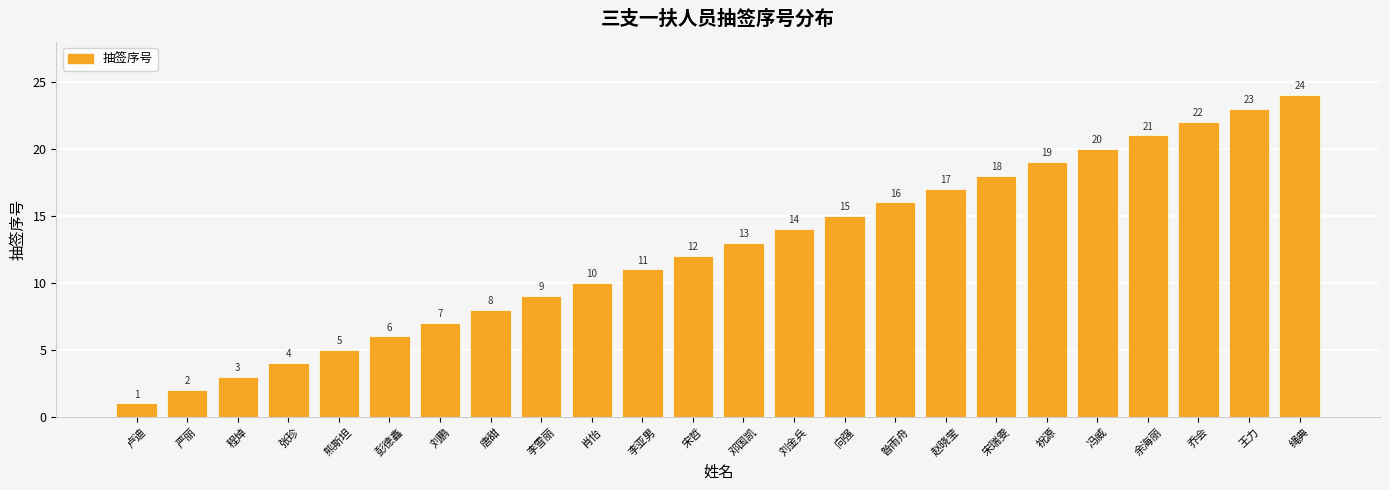

Reading left to right, what are all the values shown in this chart?

卢迪=1	严丽=2	程焯=3	张珍=4	熊斯坦=5	彭德鑫=6	刘鹏=7	唐甜=8	李雪丽=9	肖怡=10	李亚男=11	宋哲=12	邓国凯=13	刘金兵=14	向强=15	昝雨舟=16	赵晓莹=17	宋瑞雯=18	祝源=19	冯威=20	余海丽=21	乔会=22	王力=23	绳典=24